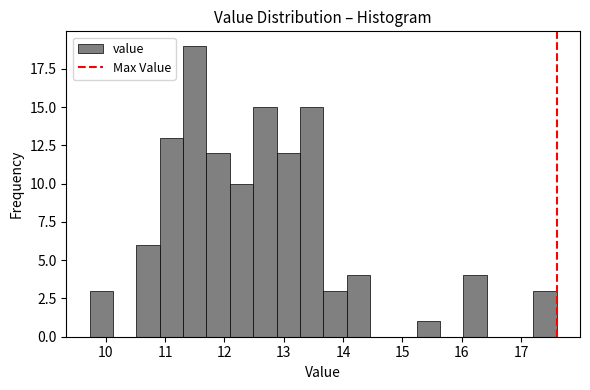

Around what value on the x-axis is the tallest bar? Give the approximate position of its centre, as read against the axis.

11.5